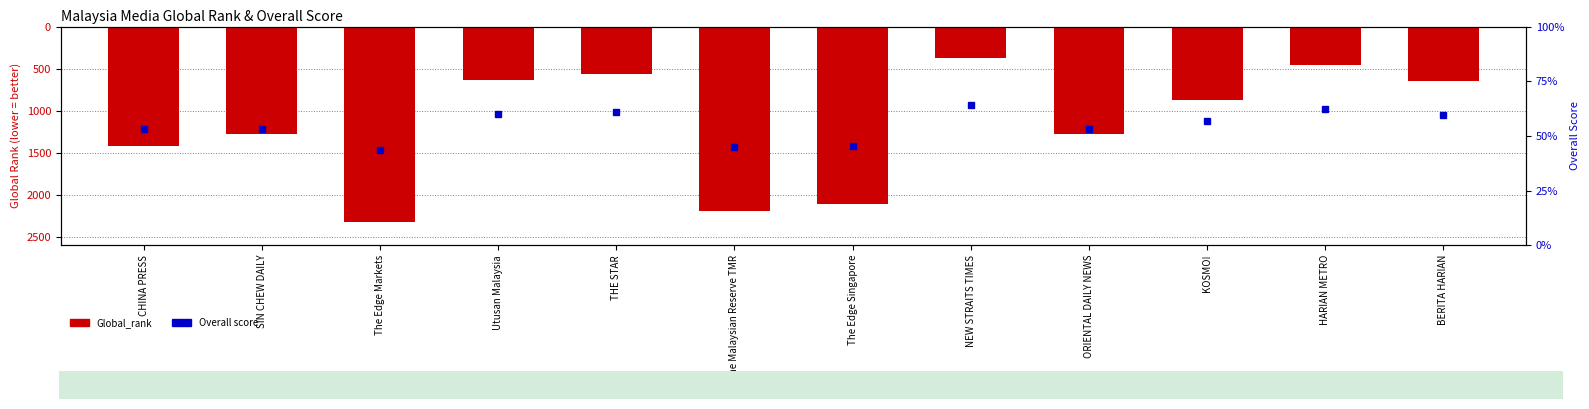

Which category has the highest value across all series?

NEW STRAITS TIMES